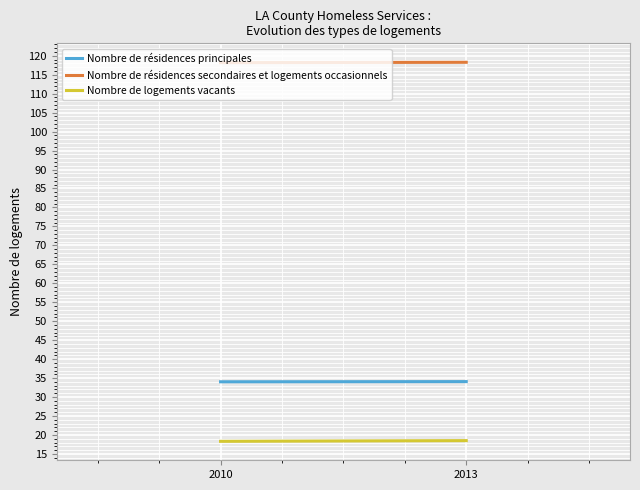

Rank the categories by Nombre de résidences principales value from lowest to highest.

2010, 2013